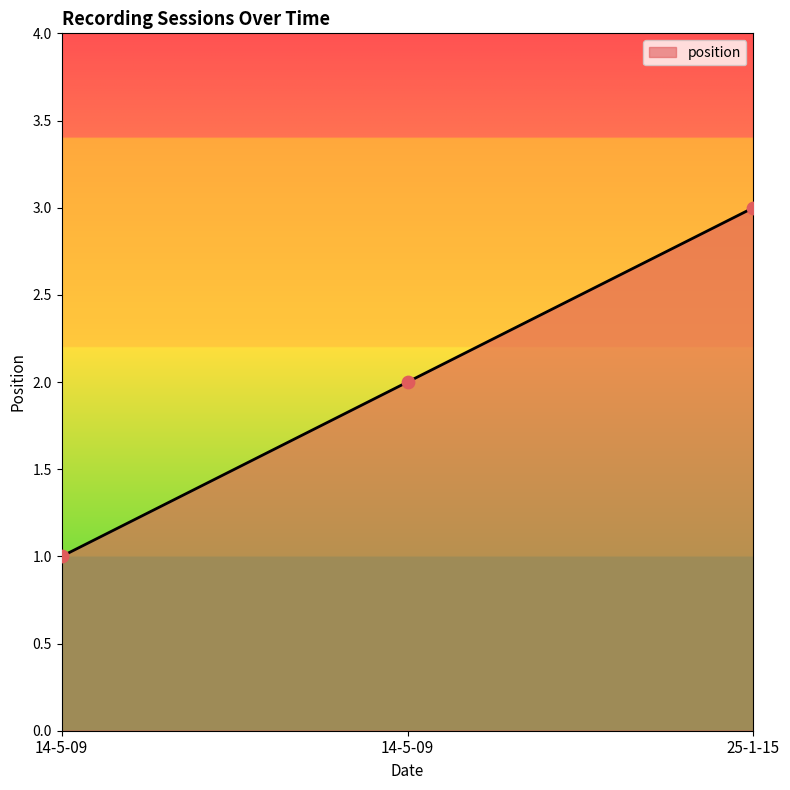

Which has a higher value, 25-1-15 or 14-5-09?

25-1-15